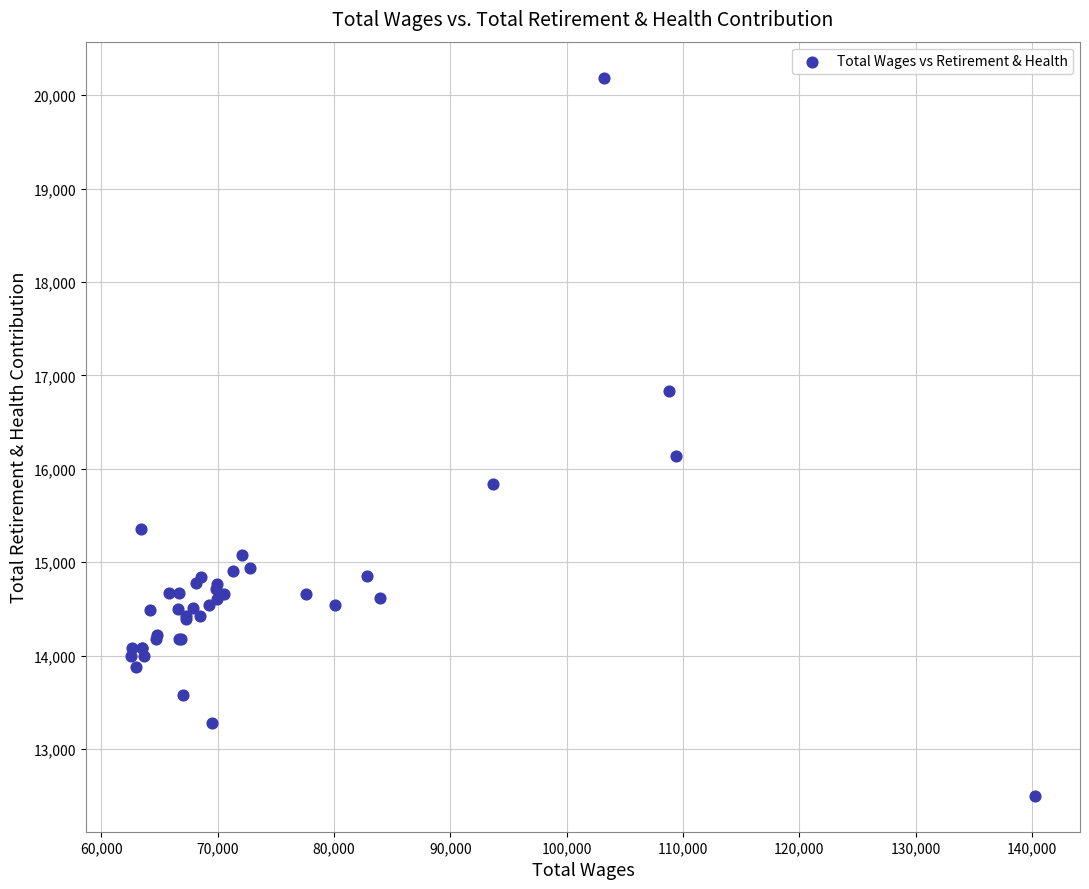

What Y value in the scatter plot is closest to 16343?

16140